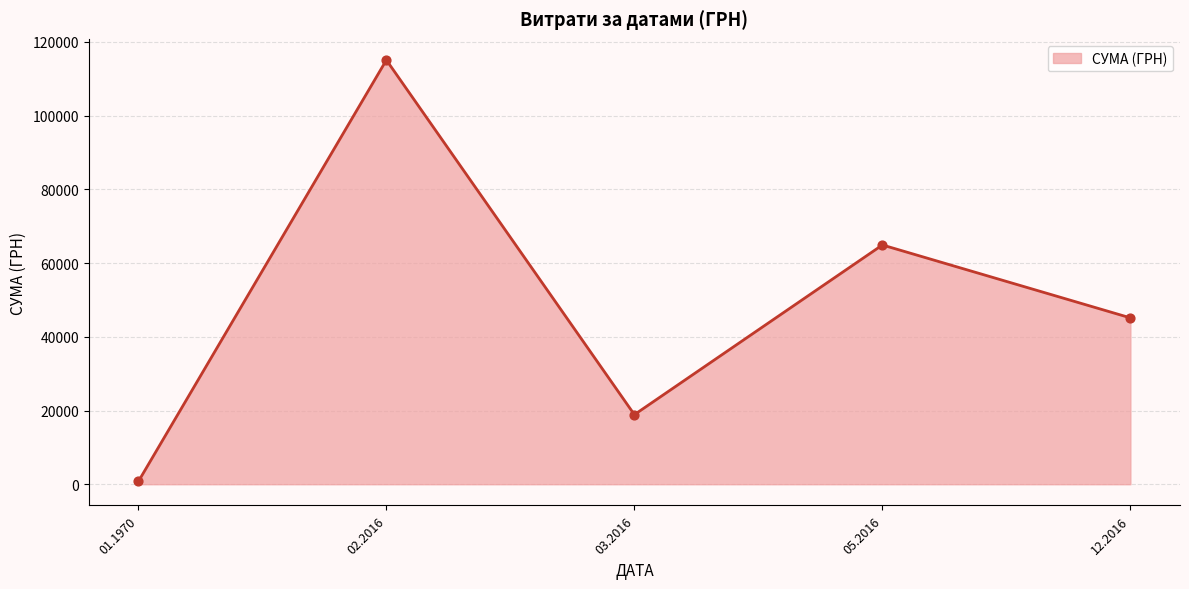

Between 02.2016 and 03.2016, which is larger?

02.2016